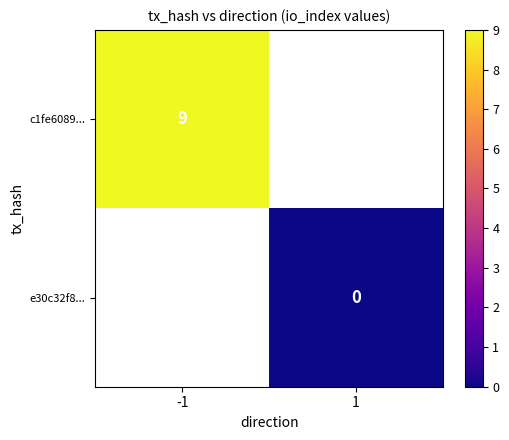

What is the maximum value shown in the chart?

9.0